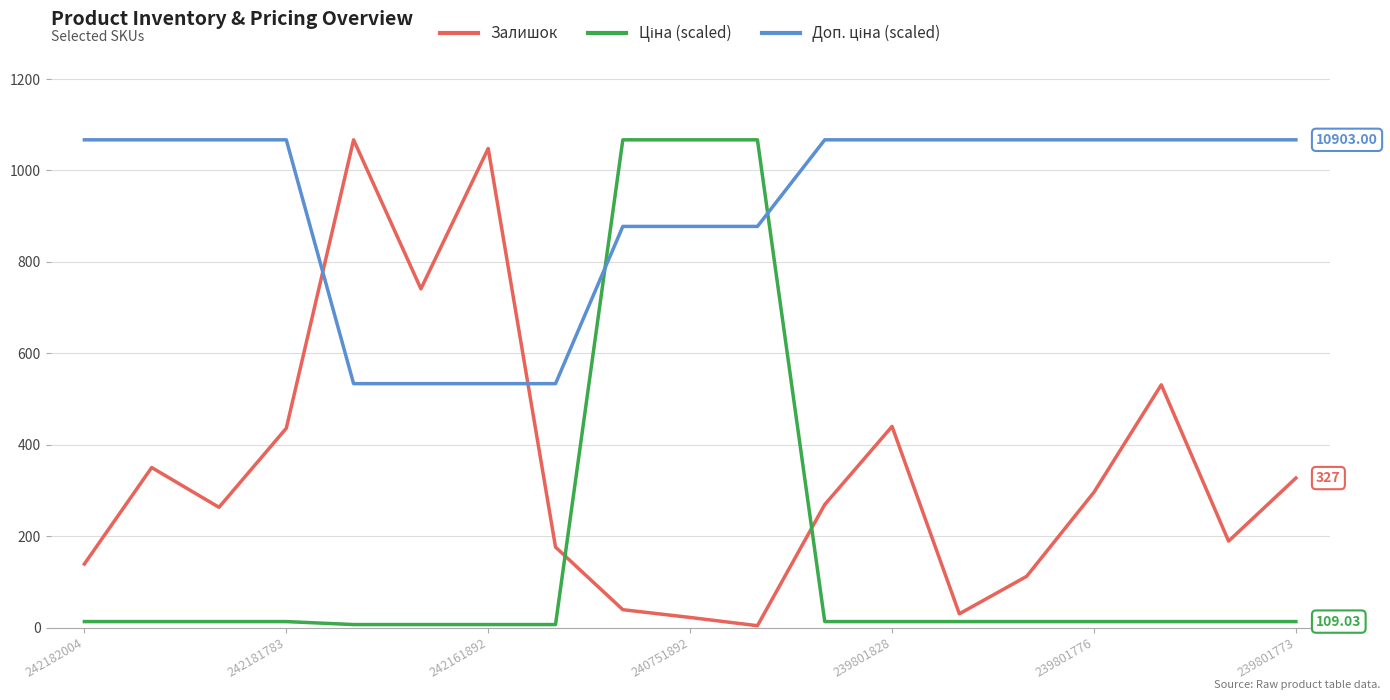

True or false: Ціна (scaled) has more than 1 interior local peaks.

False